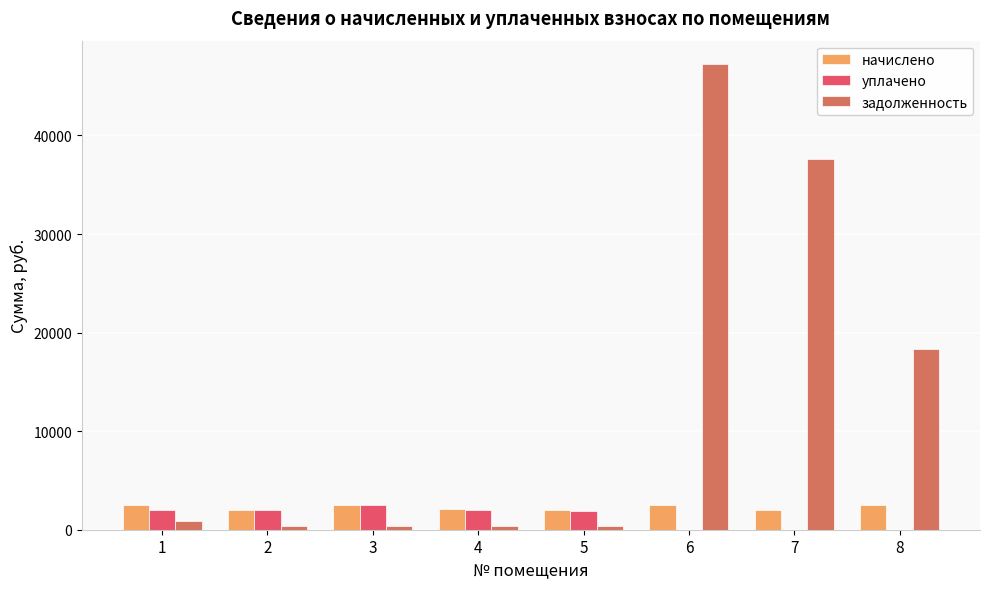

How many series are shown in this chart?

3